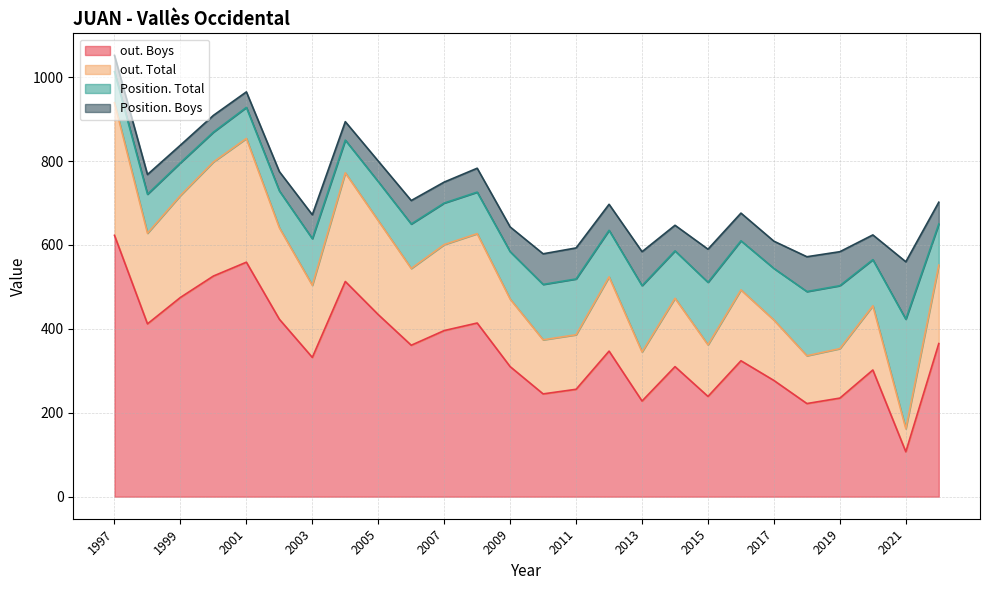

How many series are shown in this chart?

5